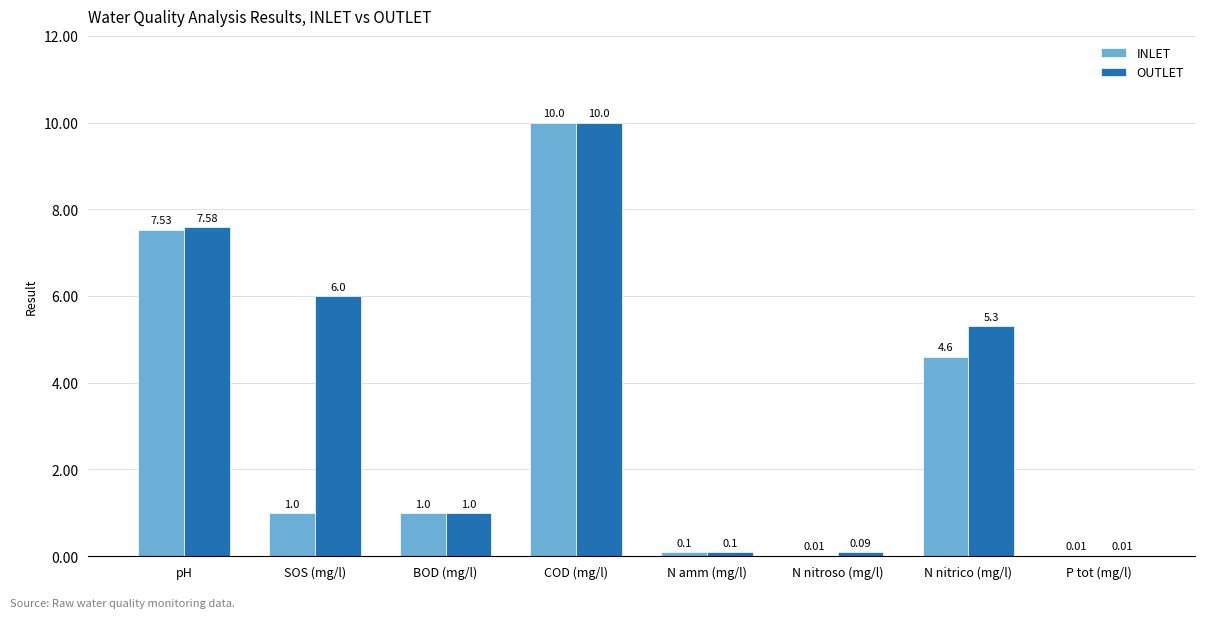

Which series changed the most between COD (mg/l) and N nitroso (mg/l)?

INLET